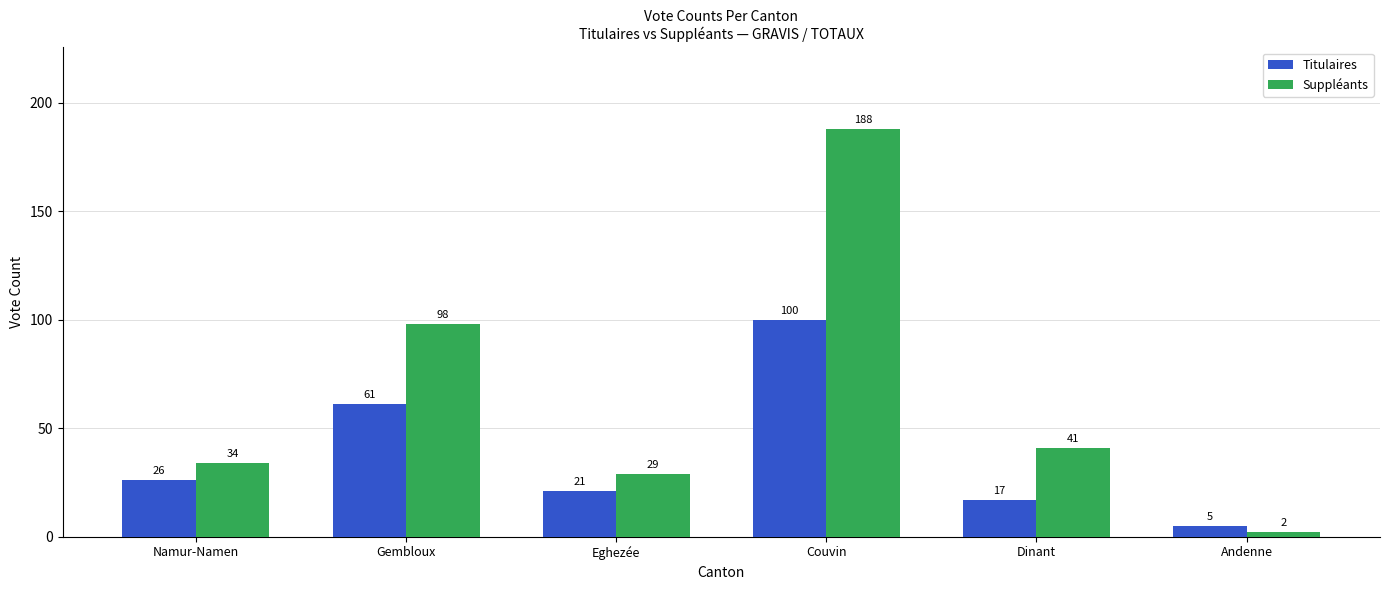

What is the difference between the highest and lowest values at Couvin?

88